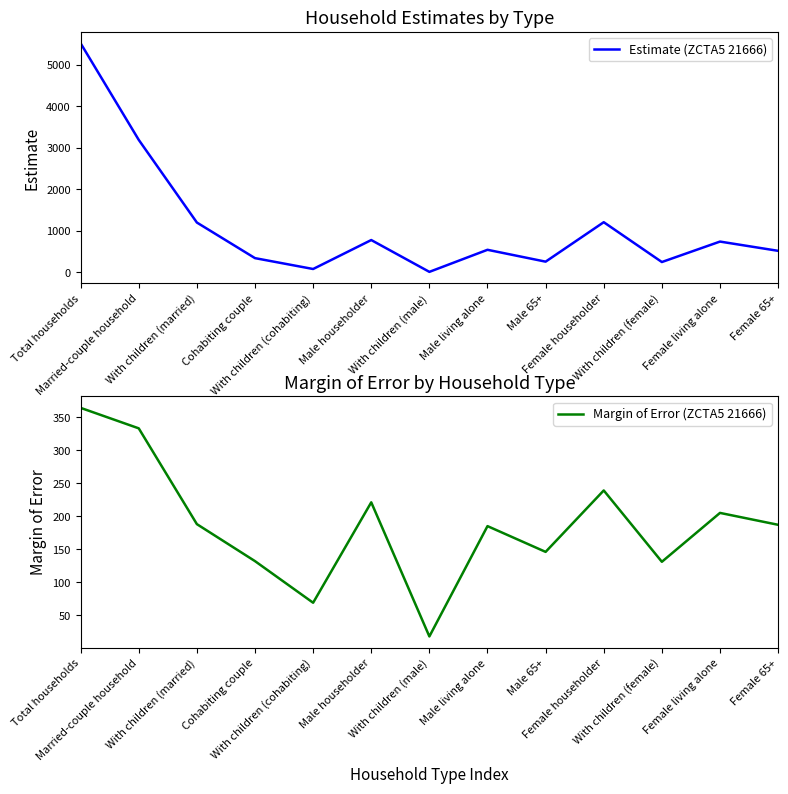

Reading left to right, what are all the values shown in this chart?

Estimate (ZCTA5 21666): 5520	3192	1200	342	80	778	11	543	257	1208	248	741	518
Margin of Error (ZCTA5 21666): 364	333	188	132	69	221	18	185	146	239	131	205	187